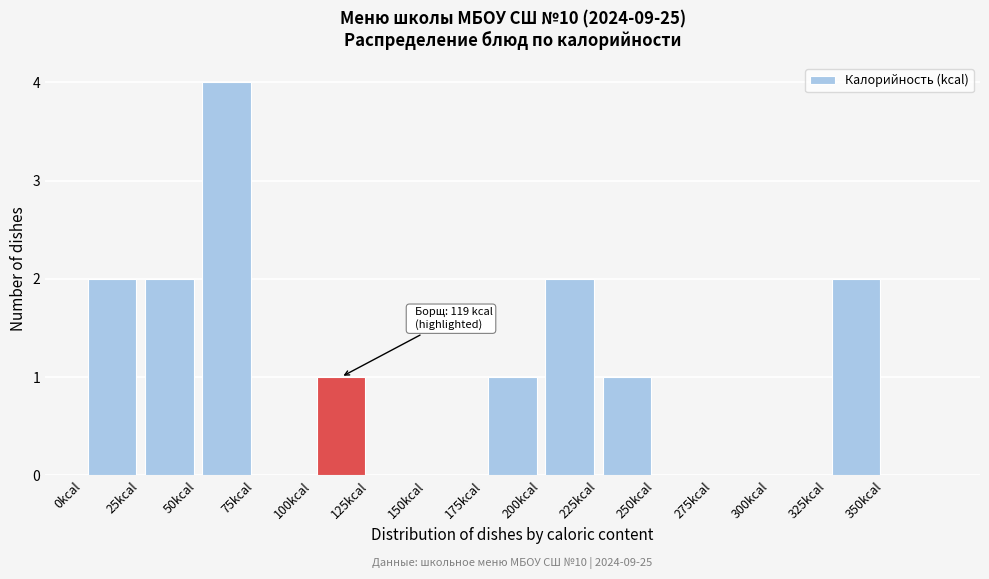

Over which range of the x-axis is the bar tallest?

50 to 75